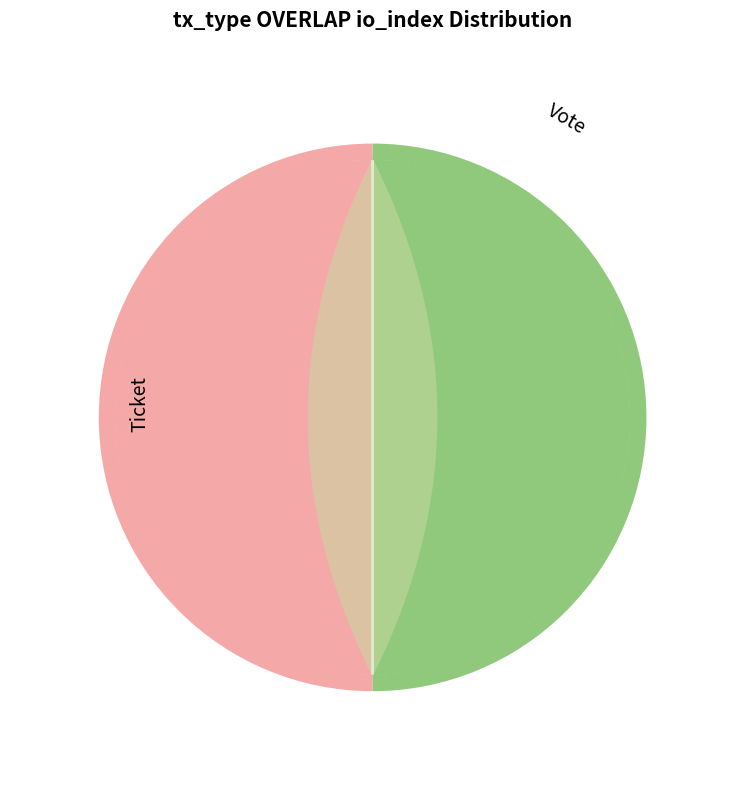

How many slices are in this pie chart?

2